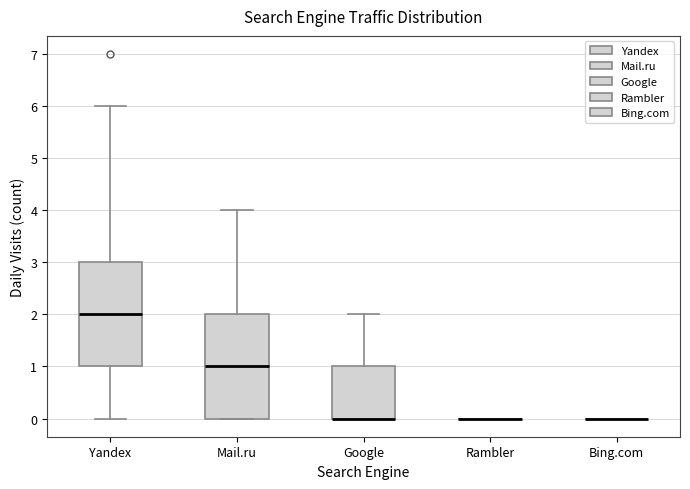

Reading left to right, read every box against the y-axis: the position of its median line, the range the box covers, and the ends of its whiskers. The values are not printed on the chart, so give them approximately, as read against the axis.

Yandex: median 2, box 1 to 3, whiskers 0 to 6
Mail.ru: median 1, box 0 to 2, whiskers 0 to 4
Google: median 0 (drawn on the box's lower edge), box 0 to 1, whiskers 0 to 2
Rambler: box collapsed to a line at 0, whiskers 0 to 0
Bing.com: box collapsed to a line at 0, whiskers 0 to 0